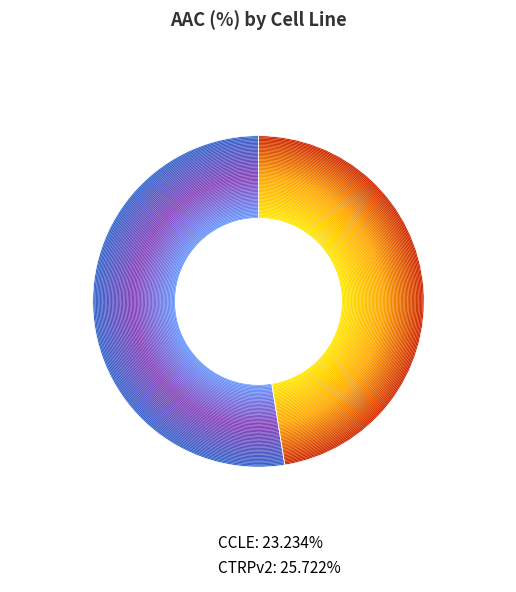

To the nearest percent, what portion does CCLE represent?

47%